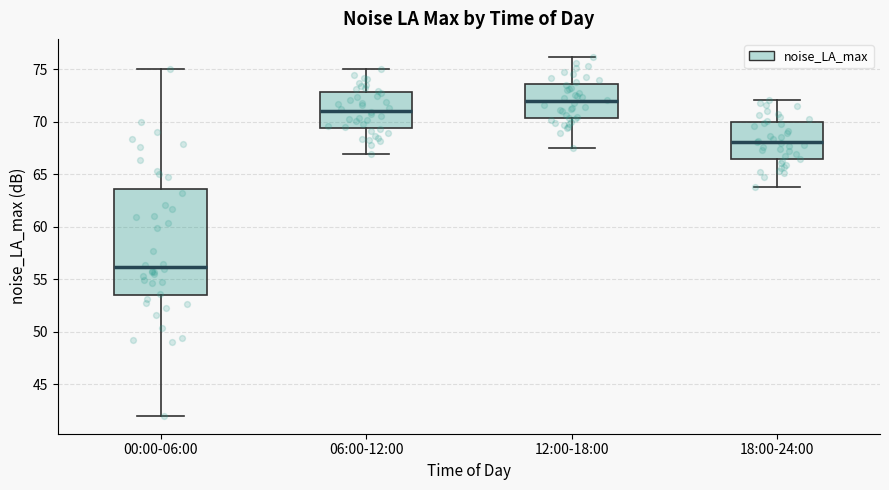

Which box has the highest median line?

12:00-18:00